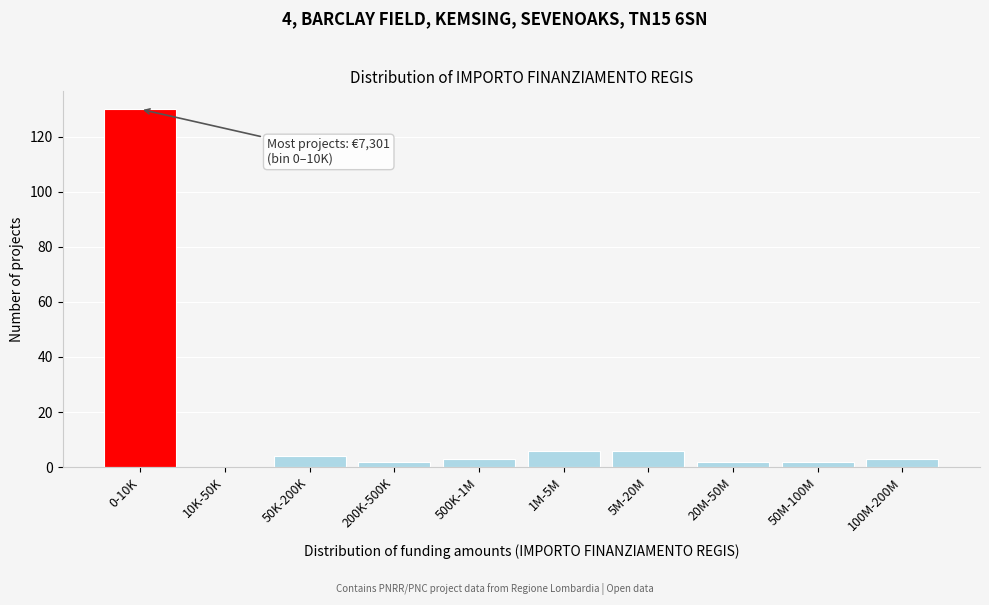

Reading right to left, what are all the values shown in this chart?

100M-200M=3	50M-100M=2	20M-50M=2	5M-20M=6	1M-5M=6	500K-1M=3	200K-500K=2	50K-200K=4	10K-50K=0	0-10K=130